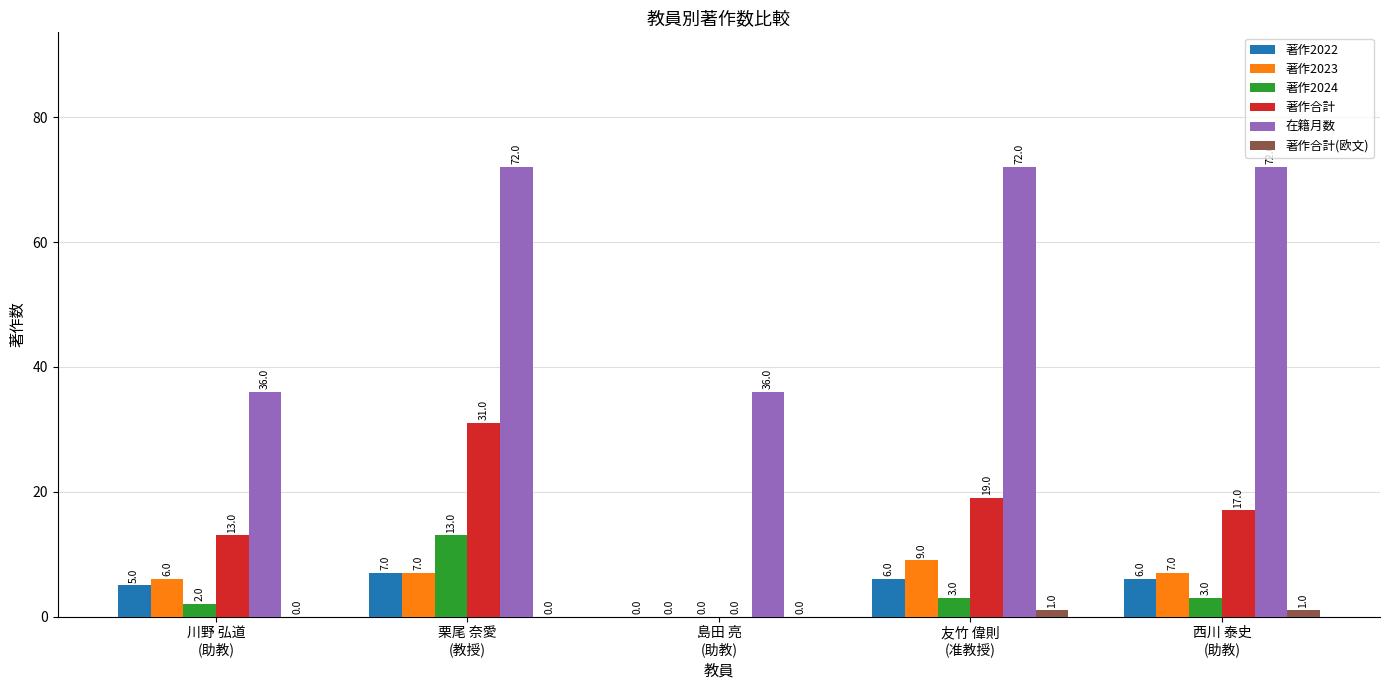

Which series has the largest total across all categories?

在籍月数